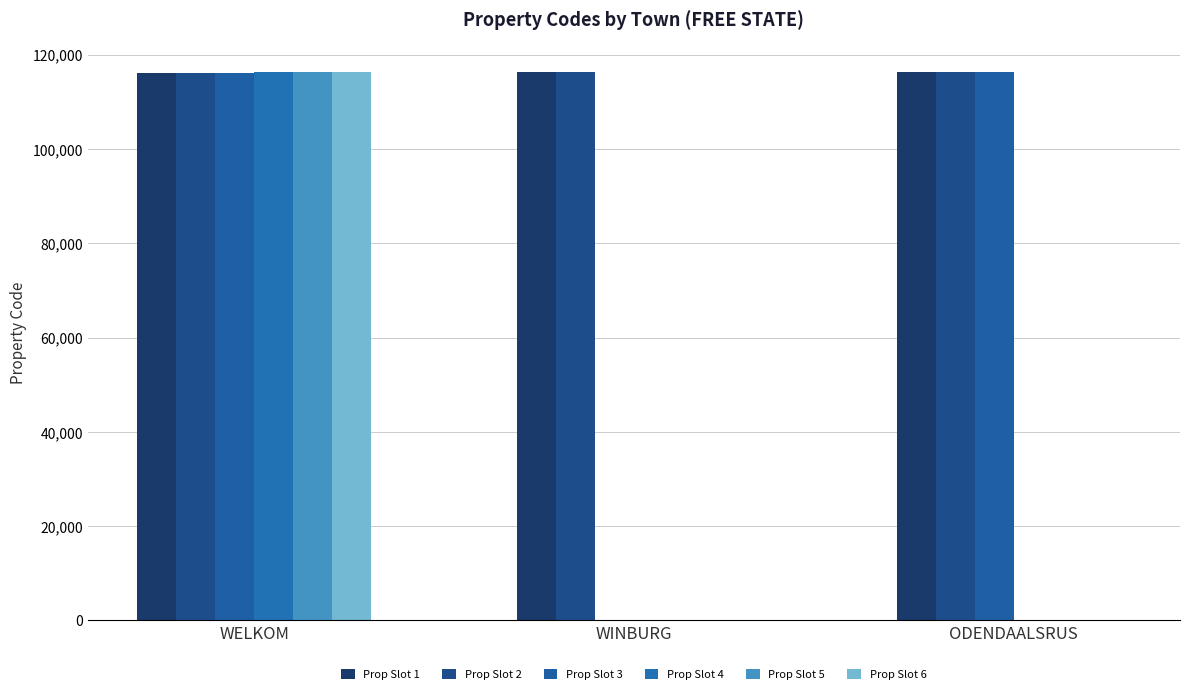

Reading left to right, extract all data points from this chart.

Prop 1: WELKOM=116256	WINBURG=116265	ODENDAALSRUS=116273
Prop 2: WELKOM=116257	WINBURG=116266	ODENDAALSRUS=116274
Prop 3: WELKOM=116258	WINBURG=0	ODENDAALSRUS=116275
Prop 4: WELKOM=116259	WINBURG=0	ODENDAALSRUS=0
Prop 5: WELKOM=116262	WINBURG=0	ODENDAALSRUS=0
Prop 6: WELKOM=116263	WINBURG=0	ODENDAALSRUS=0